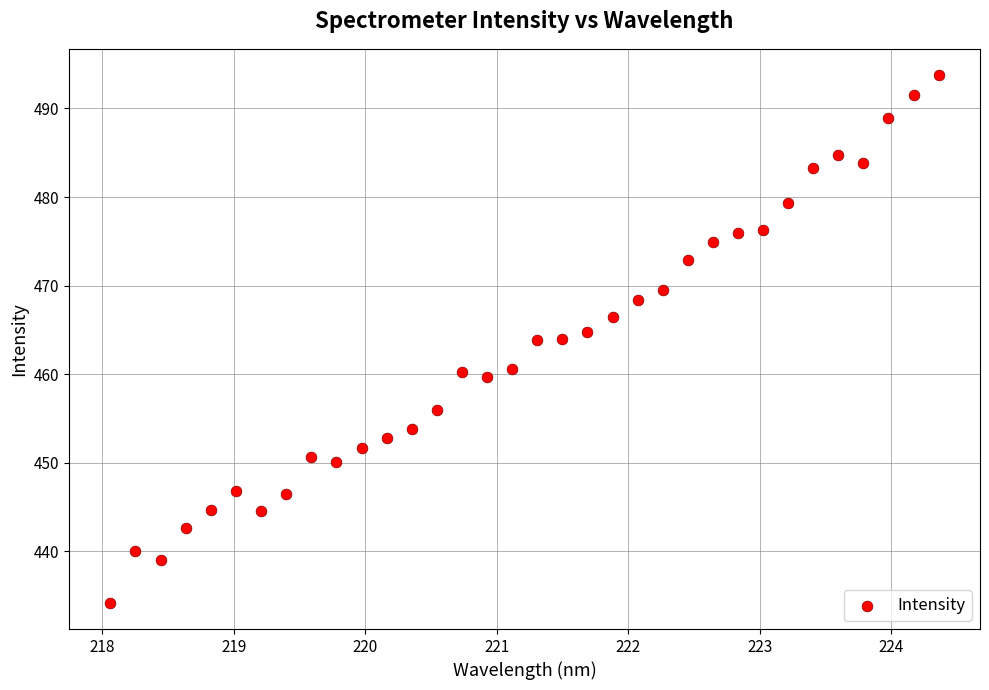

What is the range of X values (max minus min)?

6.3